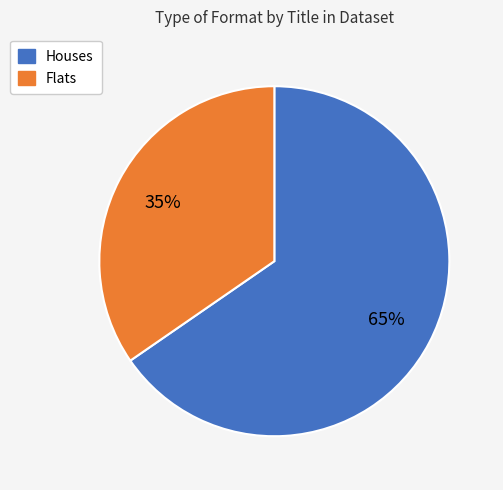

Does any single category account for the majority?

Yes